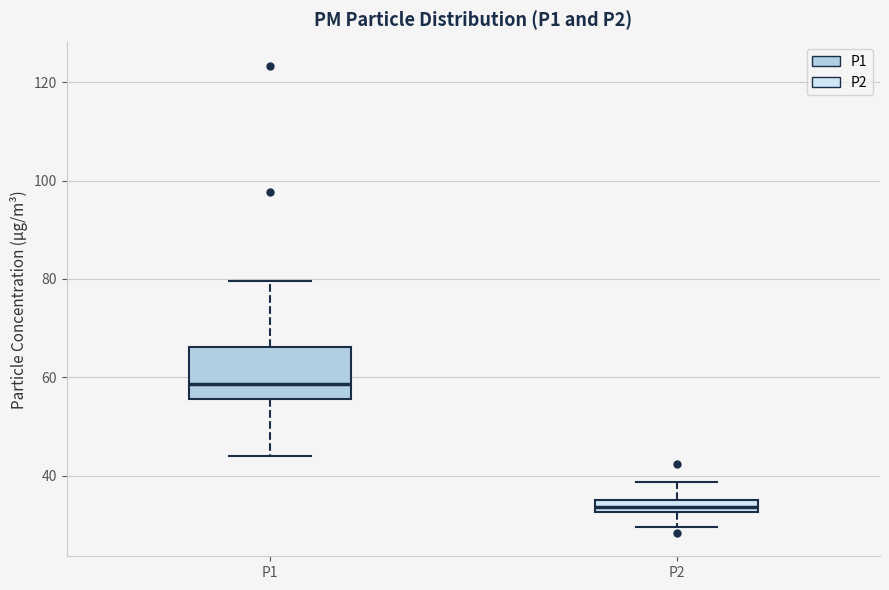

Where is the upper edge of the box for P1 on the y-axis? The values are not printed on the chart, so give them approximately, as read against the axis.

66